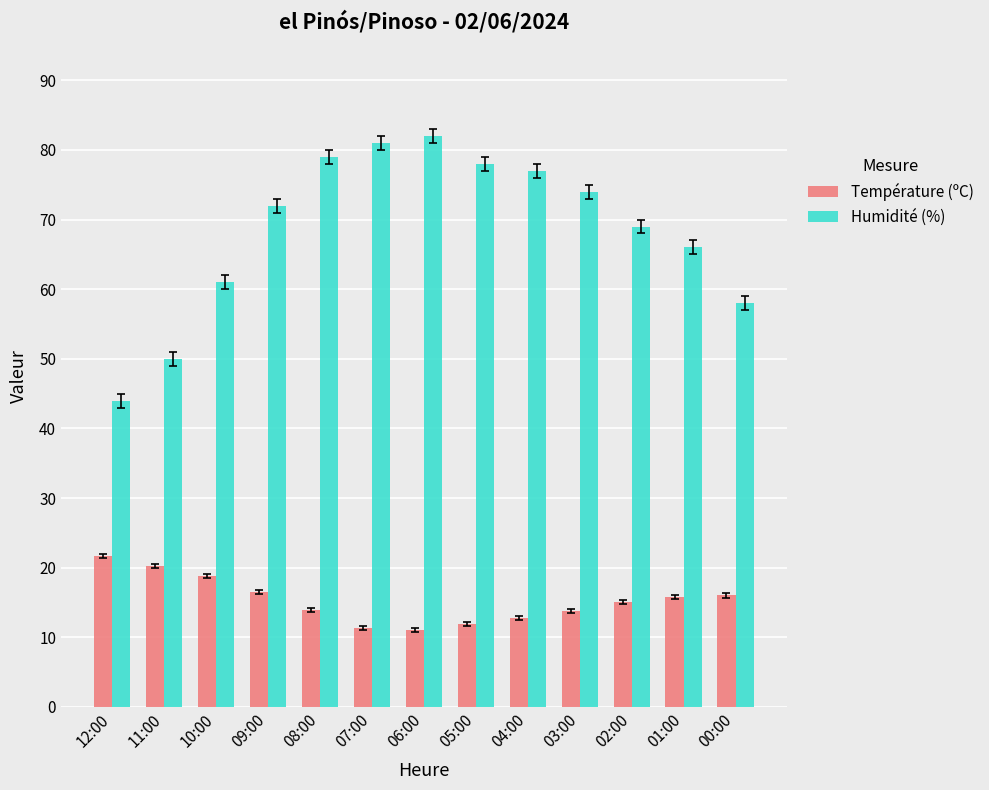

What is the difference between the maximum and minimum values in the Température (ºC) series?

10.6